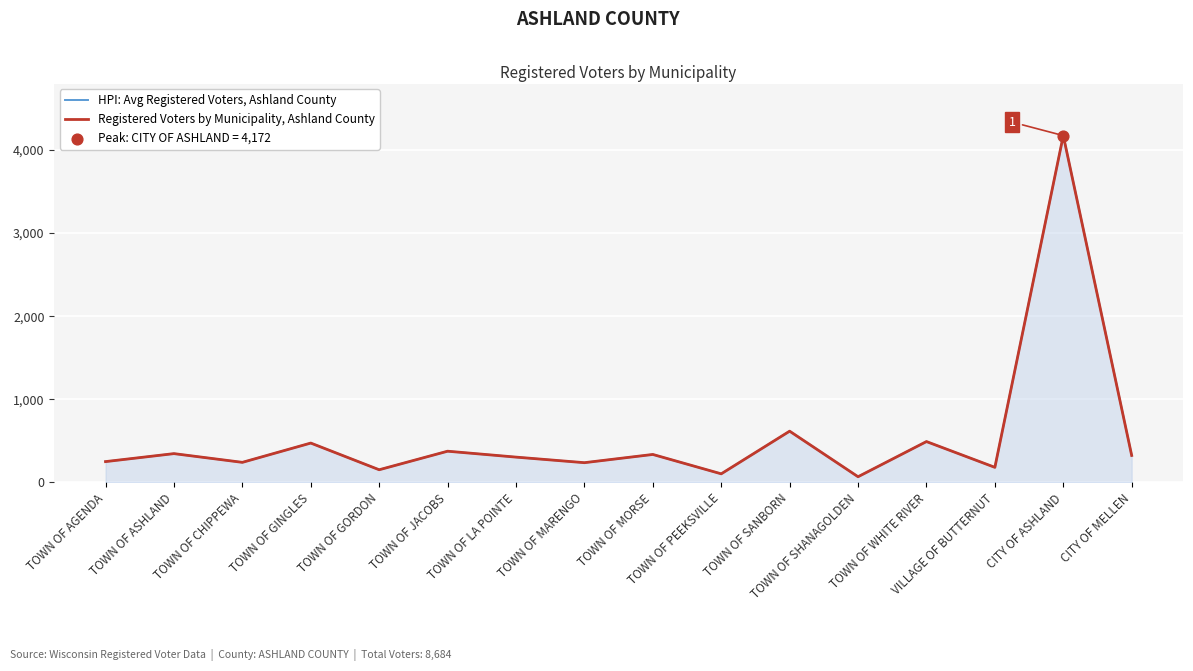

Is the value of HPI: Avg Registered Voters, Ashland County at TOWN OF WHITE RIVER greater than the value of Registered Voters by Municipality, Ashland County at TOWN OF MARENGO?

Yes